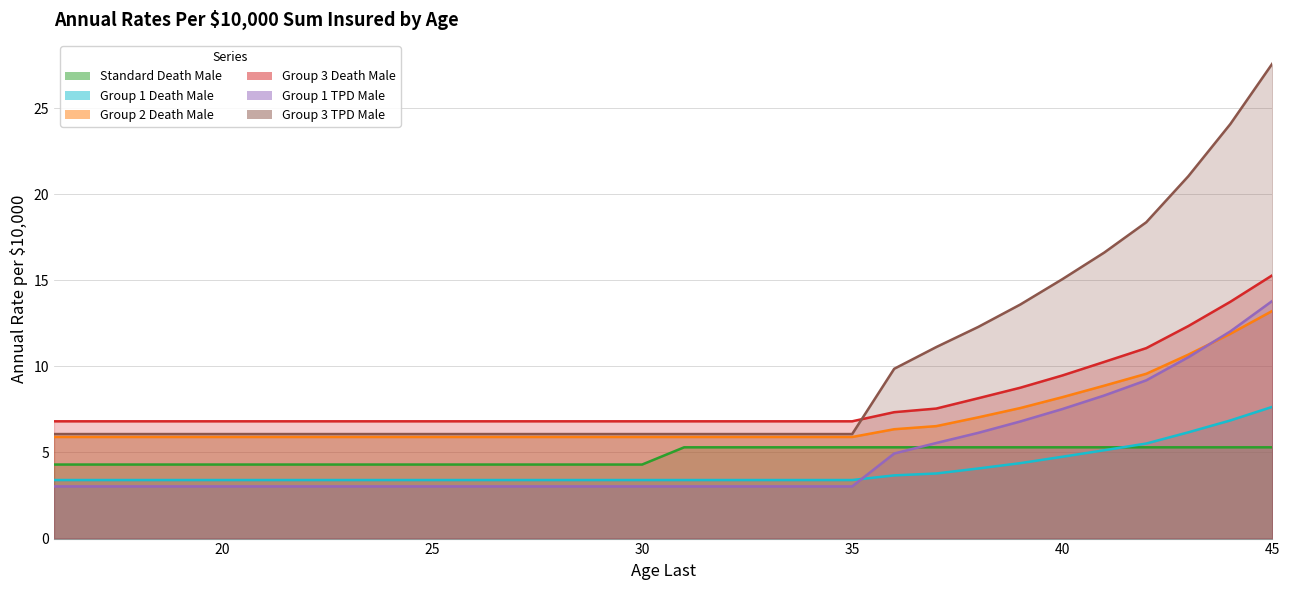

True or false: Group 1 Death Male and Group 2 Death Male intersect in this chart.

False